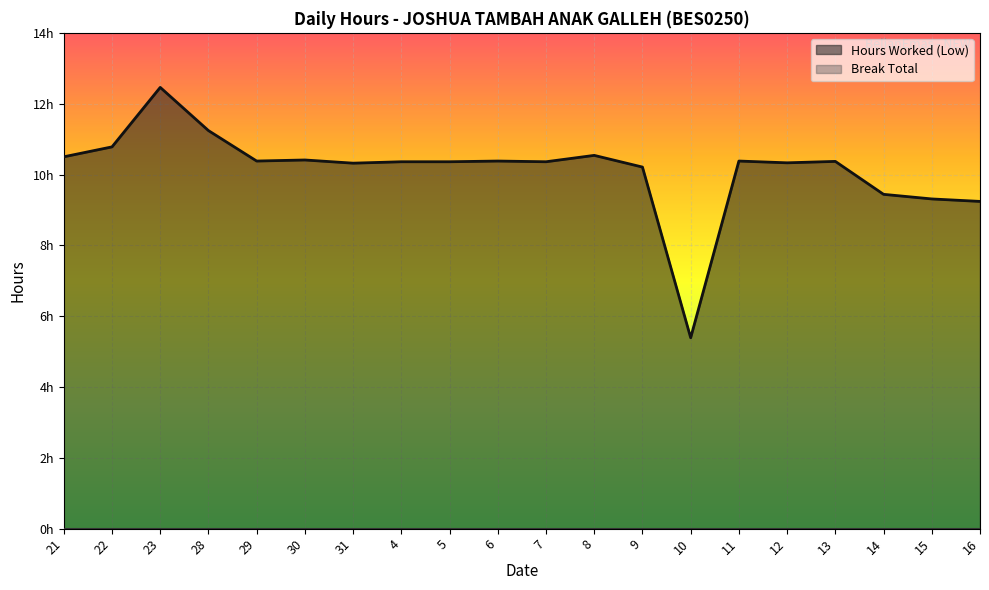

How many data points are above 10?

16